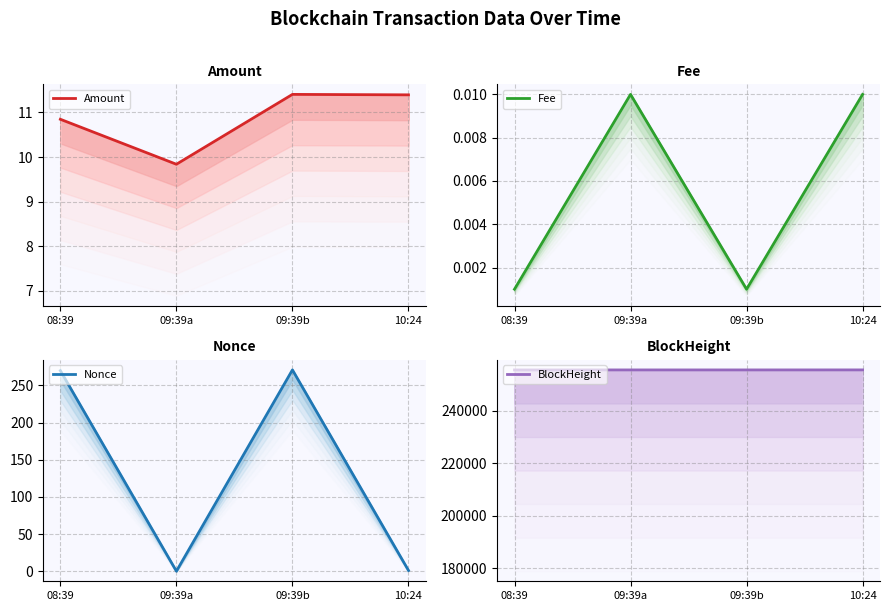

Reading left to right, extract all data points from this chart.

Amount (top): 08:39=10.8	09:39a=9.8	09:39b=11.4	10:24=11.4
Fee (top): 08:39=0.0	09:39a=0.0	09:39b=0.0	10:24=0.0
Nonce (top): 08:39=270.0	09:39a=0.0	09:39b=271.0	10:24=1.0
BlockHeight (top): 08:39=255514.0	09:39a=255523.0	09:39b=255523.0	10:24=255533.0